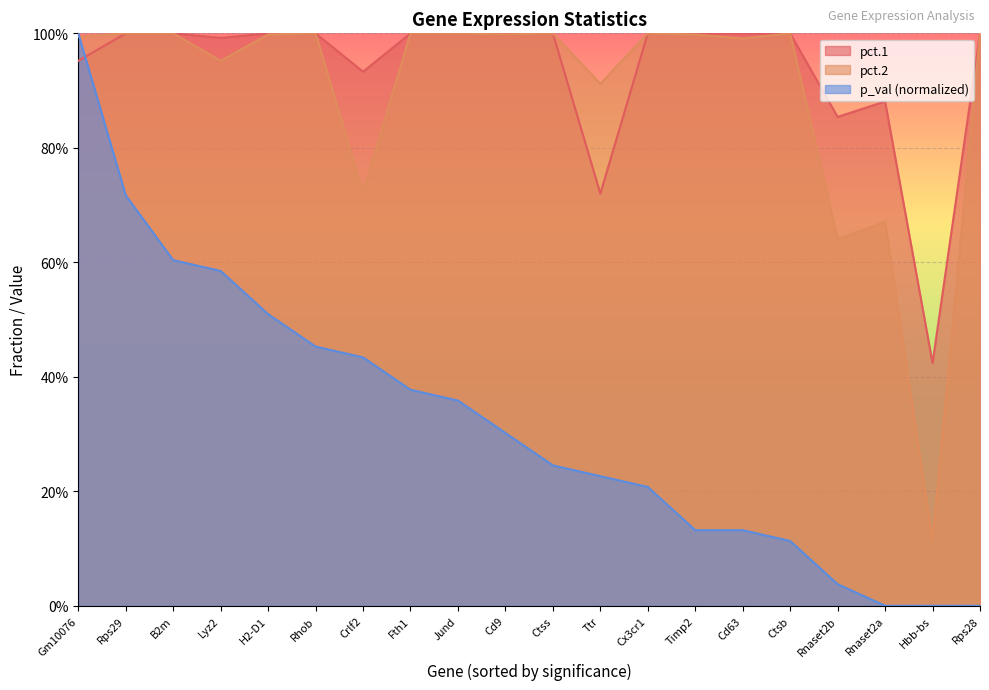

What are all the series names shown in the legend?

pct.1, pct.2, p_val (normalized)